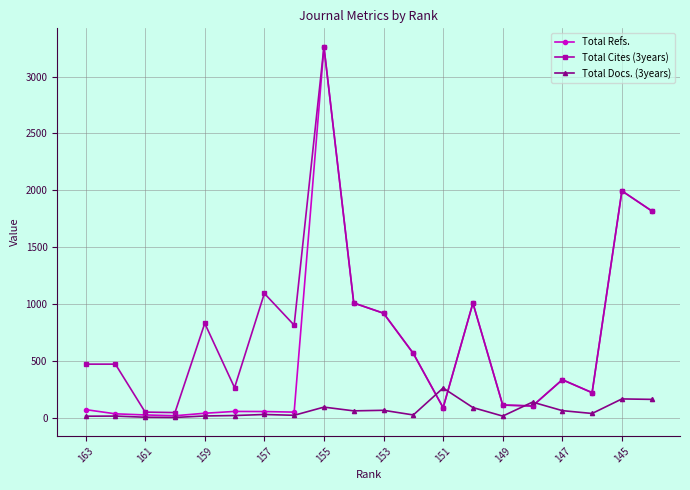

Does the chart display data point markers on the line(s)?

Yes